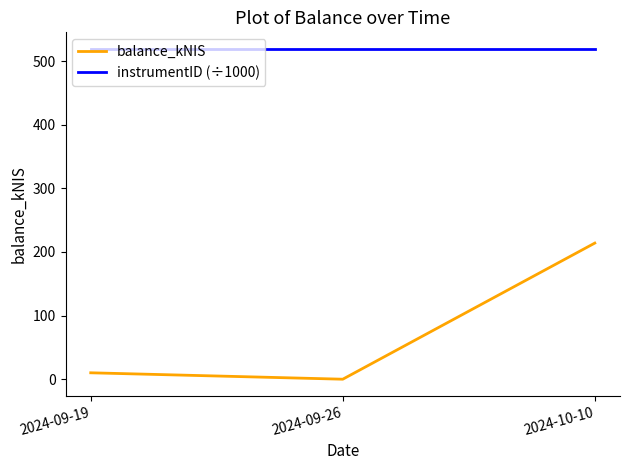

Rank the series by their average value, from lowest to highest.

balance_kNIS, instrumentID (÷1000)